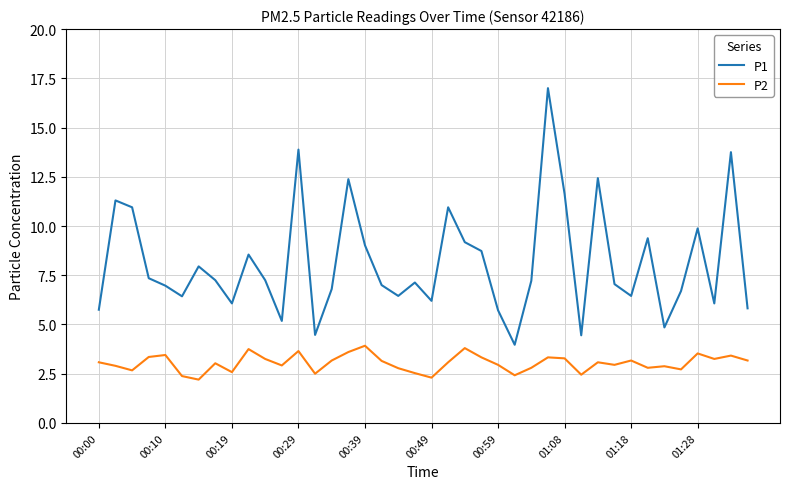

List the series in order of their peak value, lowest first.

P2, P1